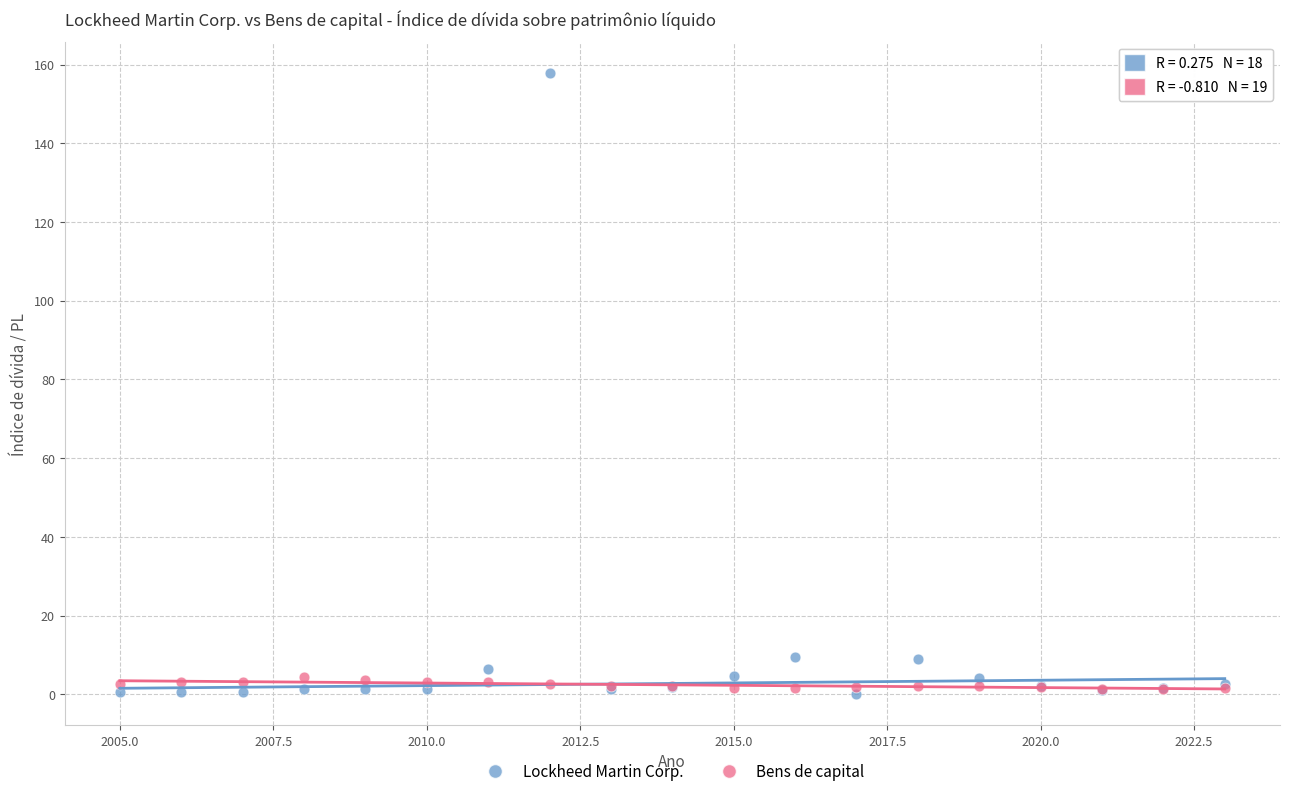

What are all the series names shown in the legend?

Lockheed Martin Corp., Bens de capital